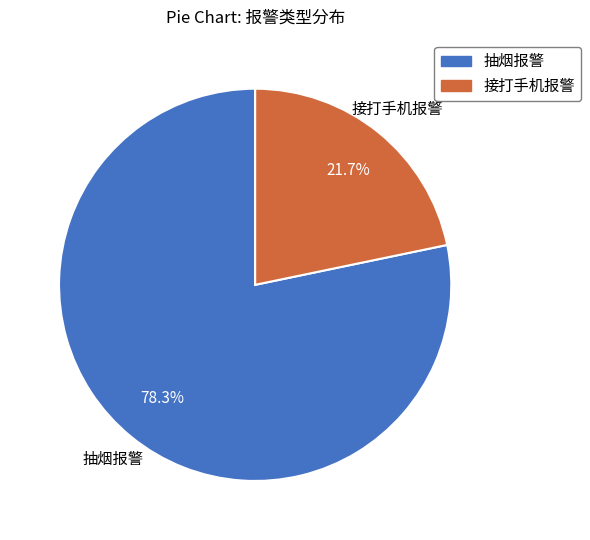

Which slice represents more than half of the pie?

抽烟报警